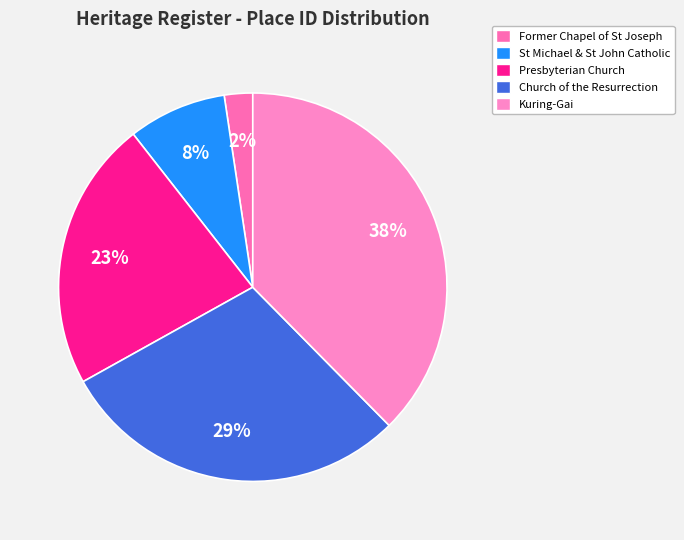

What is the smallest slice in the pie chart?

Former Chapel of St Joseph